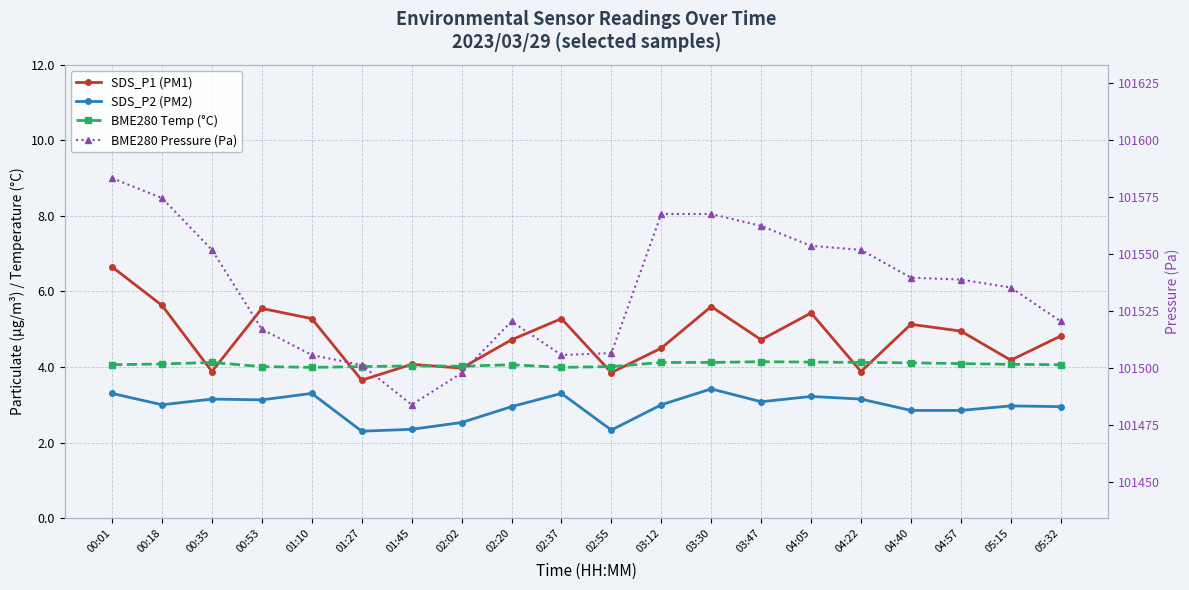

True or false: SDS_P2 (PM2) and BME280 Pressure (Pa) cross at least once.

False